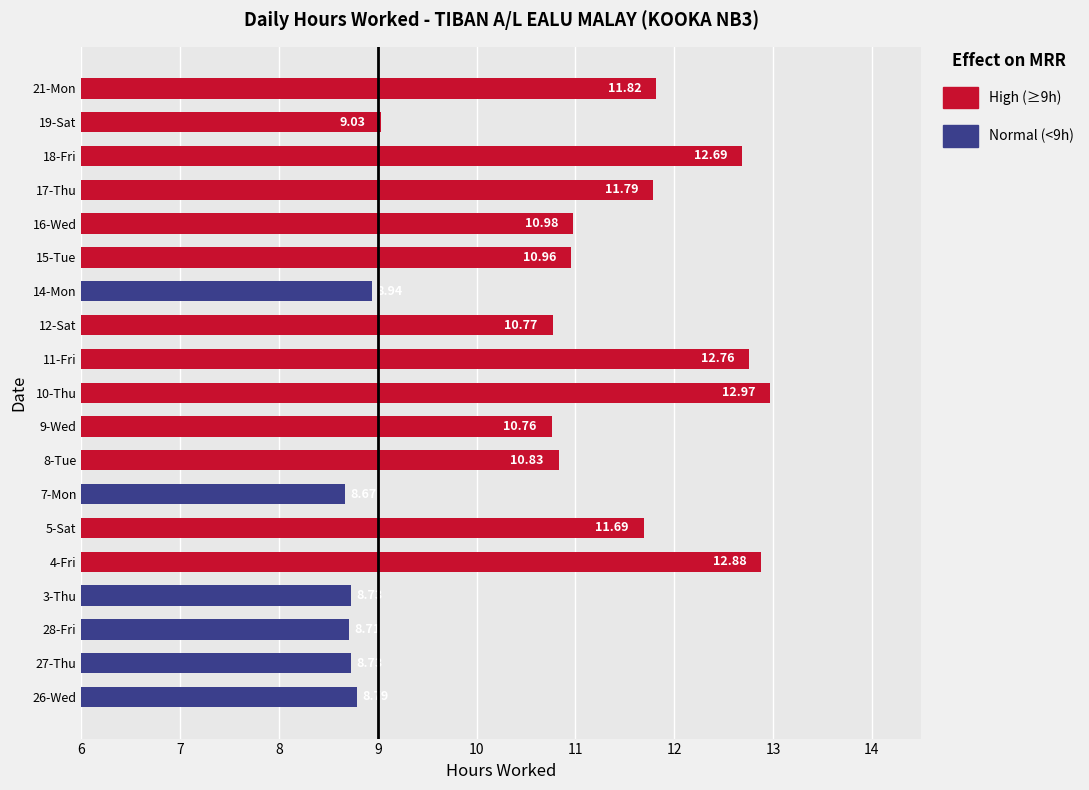

What is the change in value from 7-Mon to 12-Sat?

+2.1